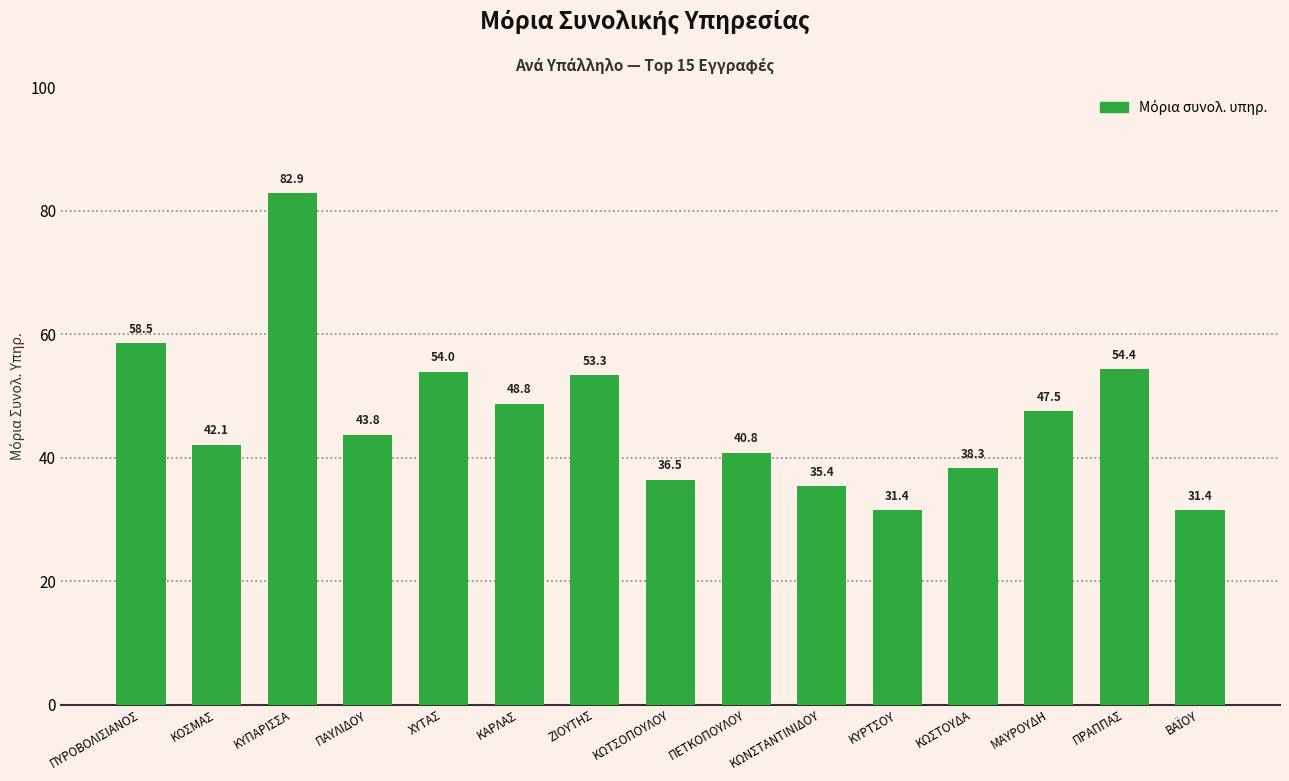

What is the label of the 10th bar from the left?

ΚΩΝΣΤΑΝΤΙΝΙΔΟΥ